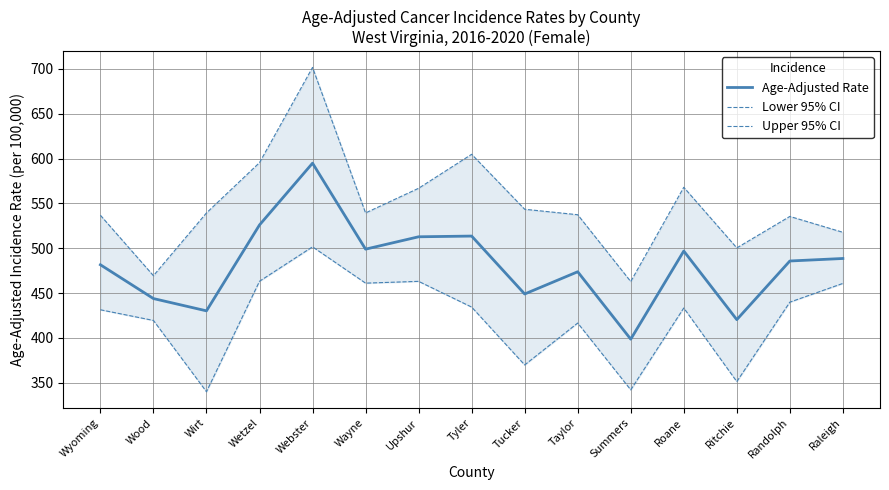

Between Wyoming and Roane, which series saw the biggest shift?

Upper 95% CI